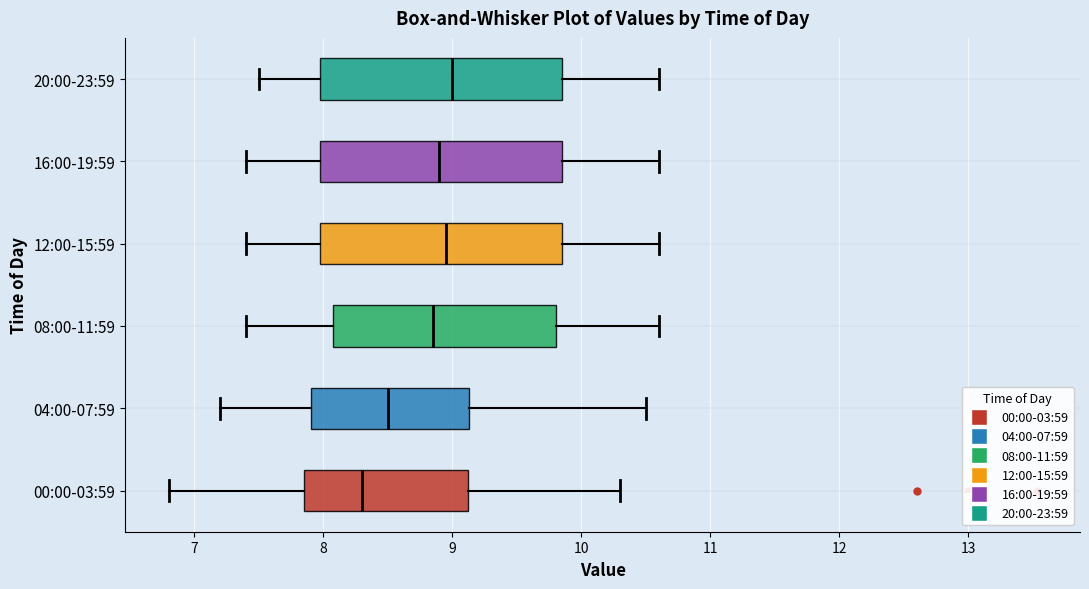

Reading bottom to top, read every box against the x-axis: the position of its median line, the range the box covers, and the ends of its whiskers. The values are not printed on the chart, so give them approximately, as read against the axis.

00:00-03:59: median 8.3, box 7.9 to 9.1, whiskers 6.8 to 10.3
04:00-07:59: median 8.5, box 7.9 to 9.1, whiskers 7.2 to 10.5
08:00-11:59: median 8.9, box 8.1 to 9.8, whiskers 7.4 to 10.6
12:00-15:59: median 9.0, box 8.0 to 9.9, whiskers 7.4 to 10.6
16:00-19:59: median 8.9, box 8.0 to 9.9, whiskers 7.4 to 10.6
20:00-23:59: median 9.0, box 8.0 to 9.9, whiskers 7.5 to 10.6